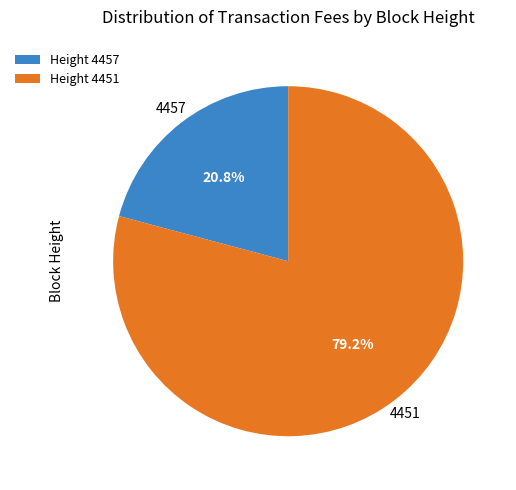

Count the number of slices in the pie.

2